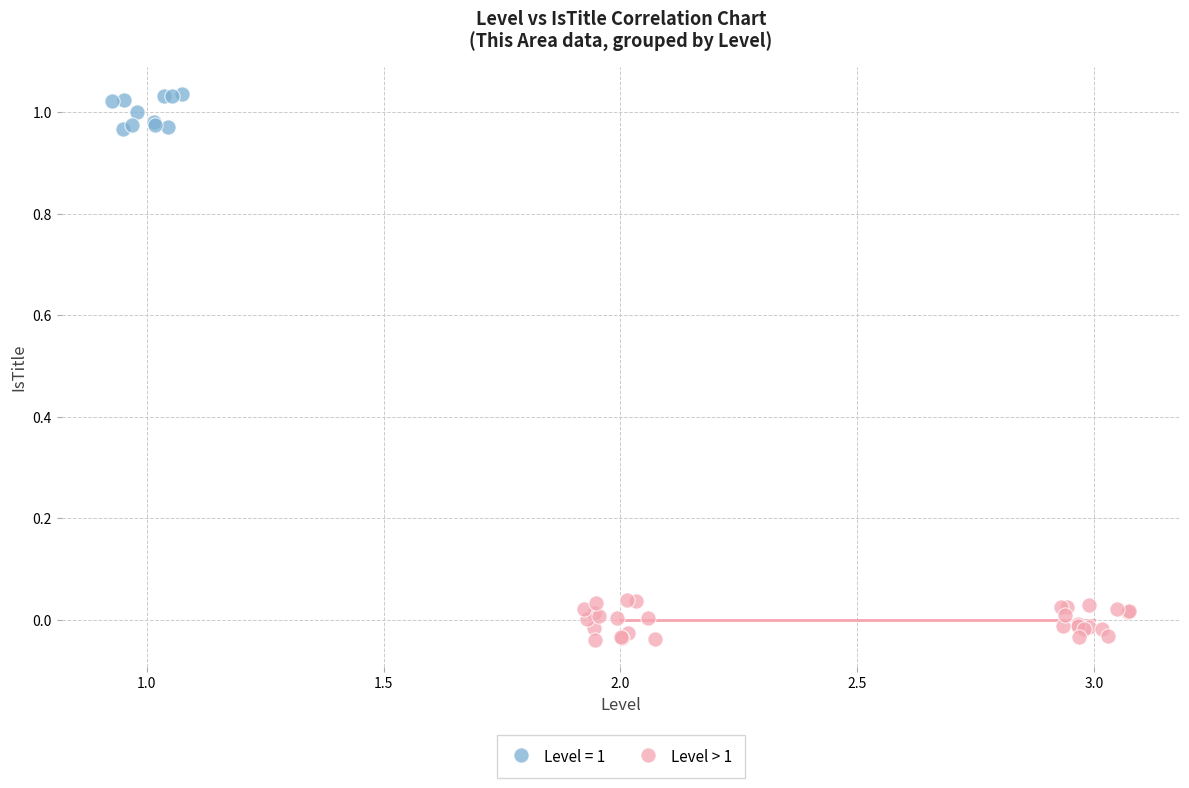

Which series reaches the maximum Y coordinate?

Level = 1